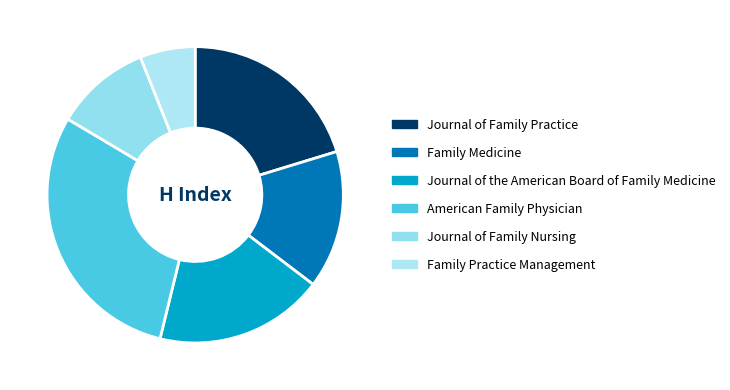

Does Journal of Family Nursing represent more than half of the total?

No